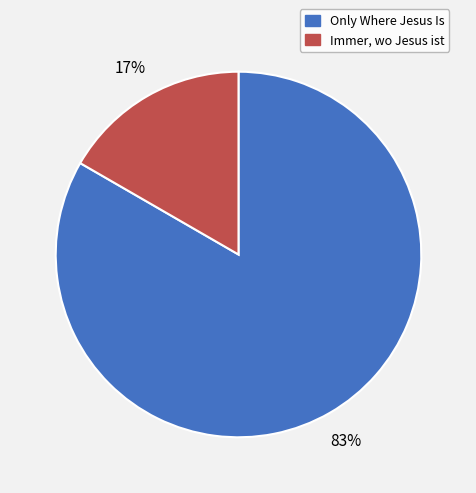

What is the largest slice in the pie chart?

Only Where Jesus Is